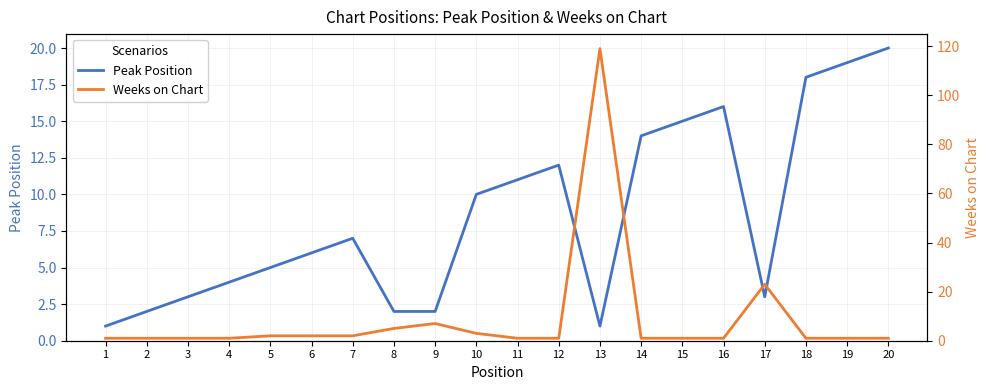

Between 8 and 19, which series saw the biggest shift?

Peak Position